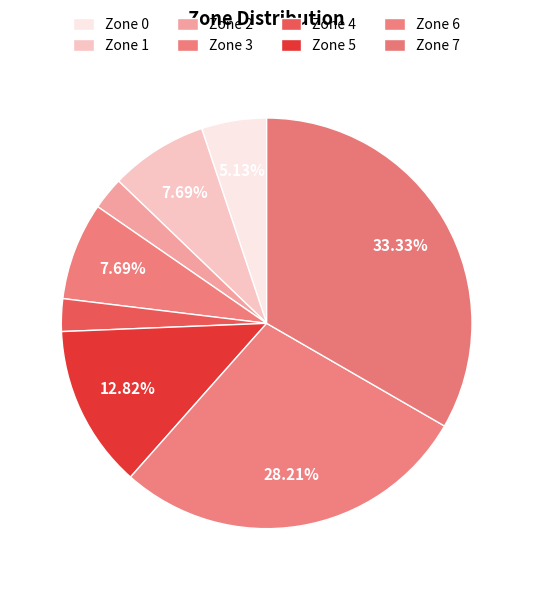

Which slice is the largest?

Zone 7